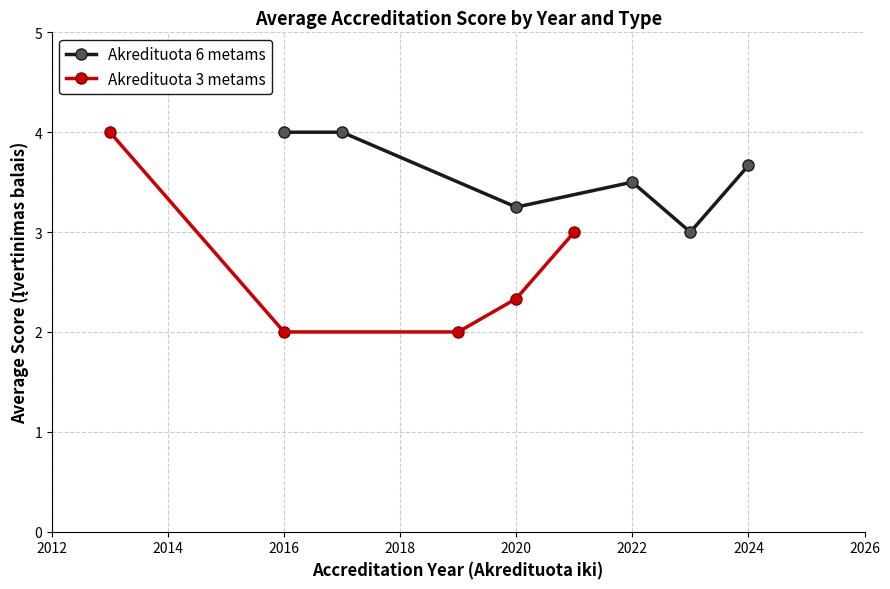

The value of Akredituota 6 metams at 2024 is 1.0. True or false?

False